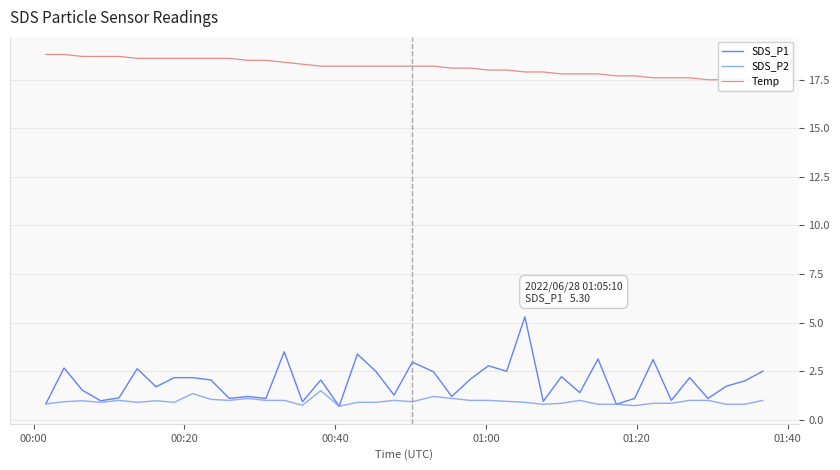

True or false: SDS_P1 has more than 1 points higher than both neighbors.

True